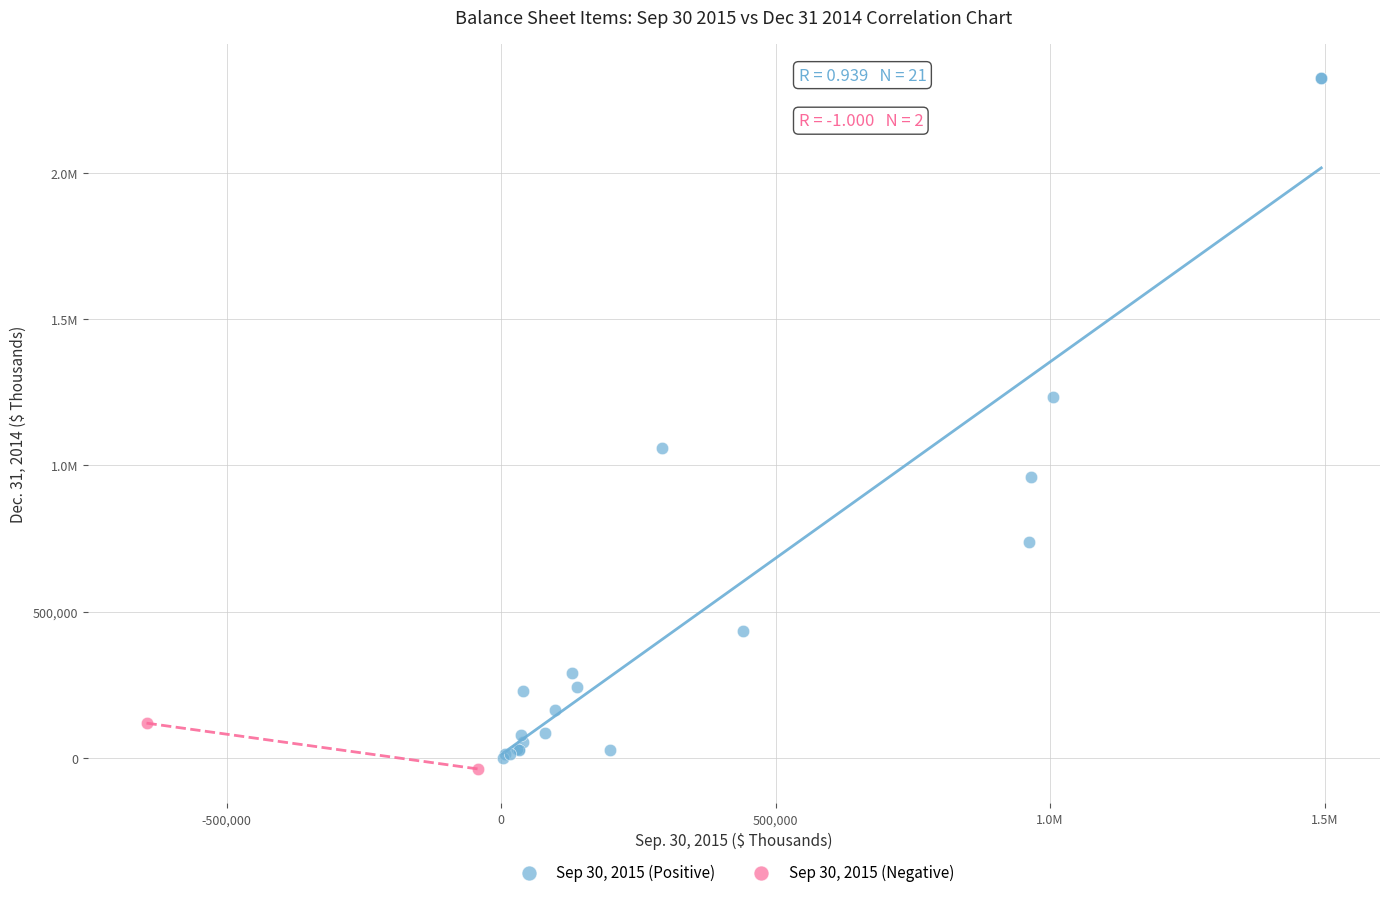

What are all the series names shown in the legend?

Sep 30, 2015 (Positive), Sep 30, 2015 (Negative)